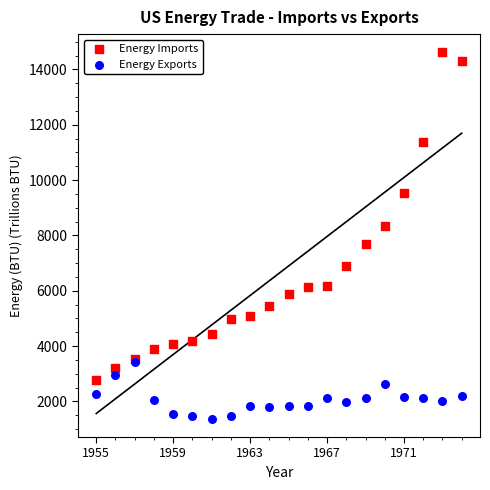

Which series has the largest Y range (max minus min)?

Energy Imports